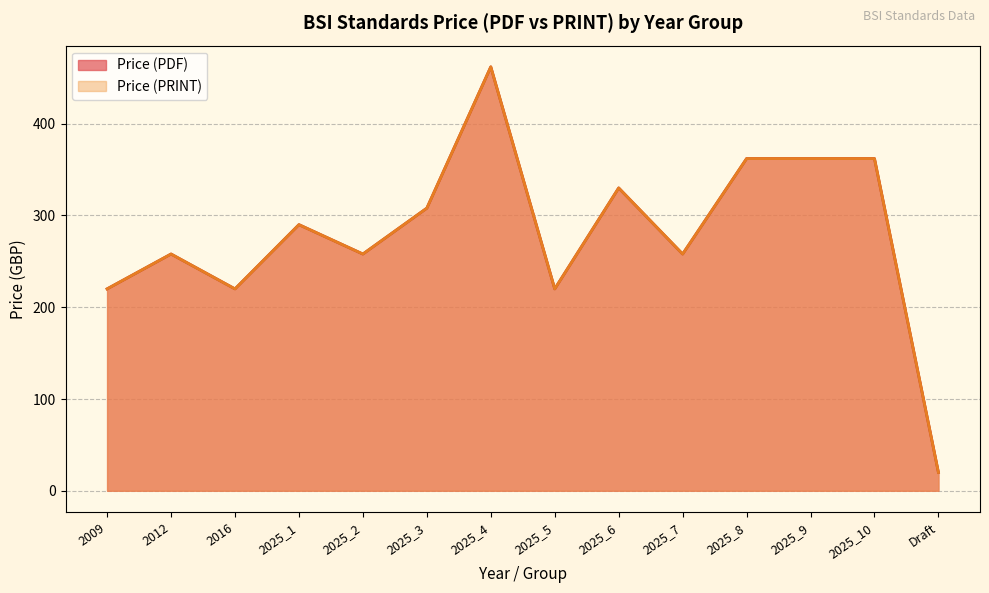

Which series changed the most between 2025_8 and Draft?

Price (PDF)